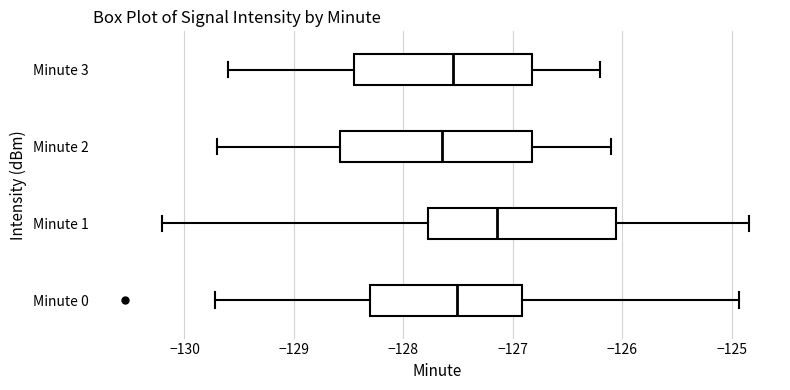

Reading bottom to top, transcribe this box plot: for each box, give where its median line is, the range the box spans, and where its two whiskers end, as read against the x-axis. The values are not printed on the chart, so give them approximately, as read against the axis.

Minute 0: median -127.5, box -128.3 to -126.9, whiskers -129.7 to -124.9
Minute 1: median -127.1, box -127.8 to -126.1, whiskers -130.2 to -124.8
Minute 2: median -127.6, box -128.6 to -126.8, whiskers -129.7 to -126.1
Minute 3: median -127.5, box -128.4 to -126.8, whiskers -129.6 to -126.2